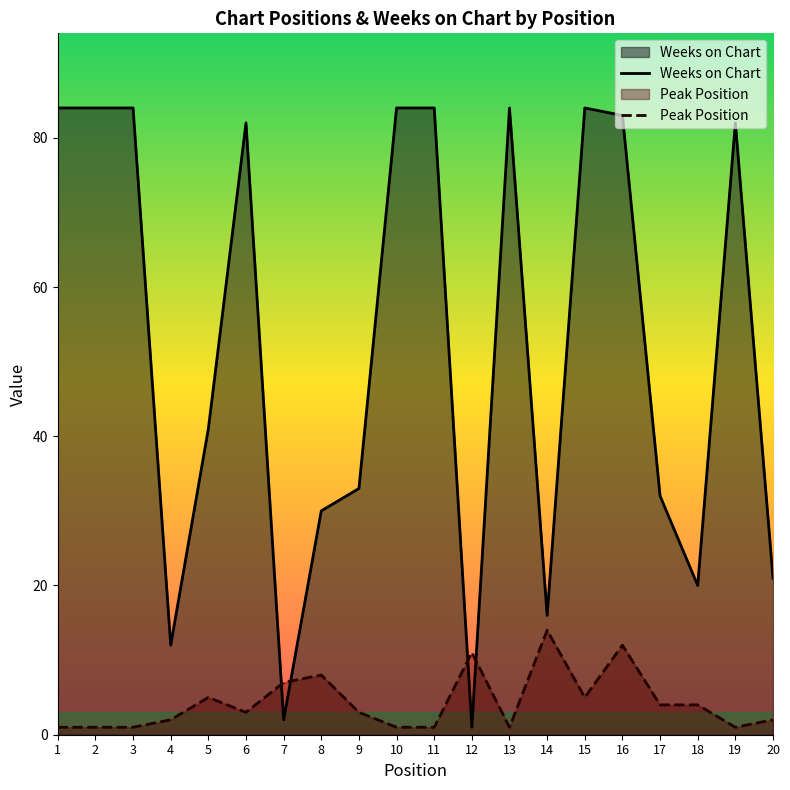

What is the value of the Weeks on Chart point at the 12th from the left?

1